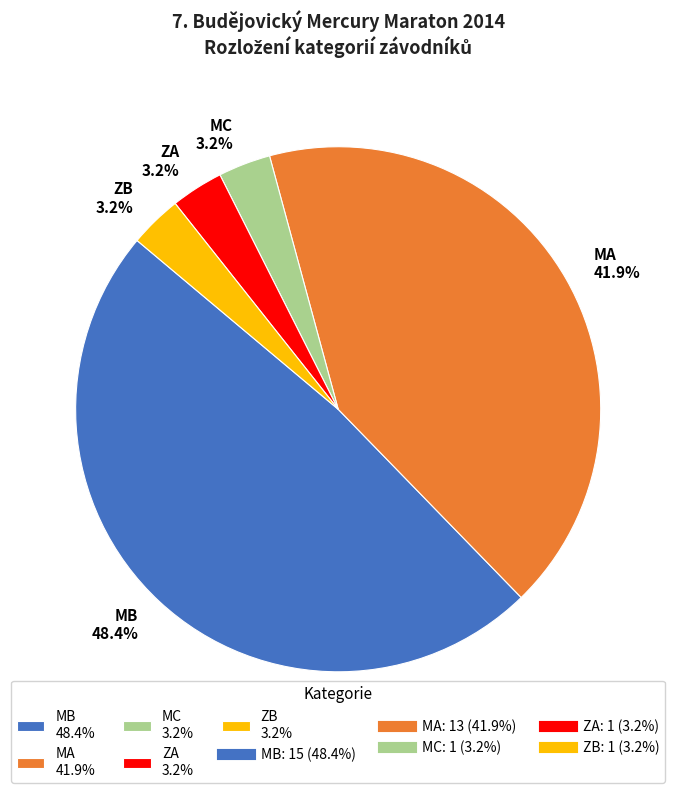

Which category has the biggest portion of the pie?

MB 48.4%